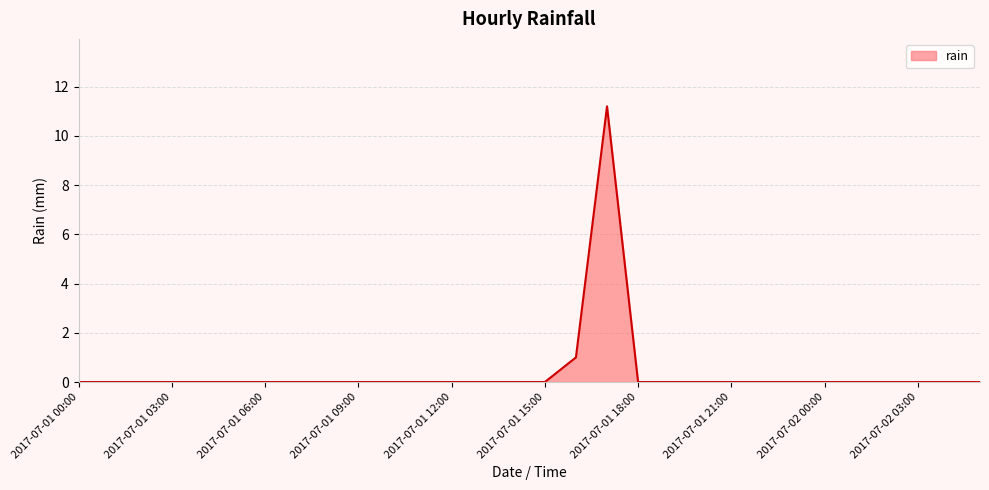

What is the maximum value shown in the chart?

11.2